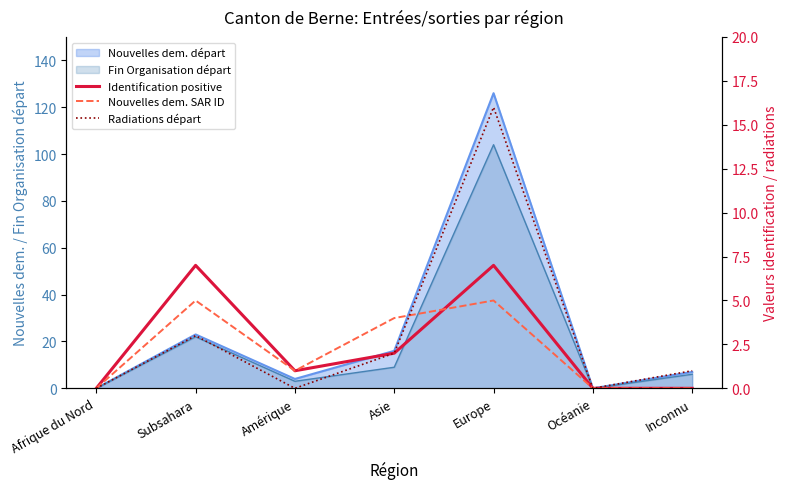

How many values in the Radiations départ series exceed 1?

3